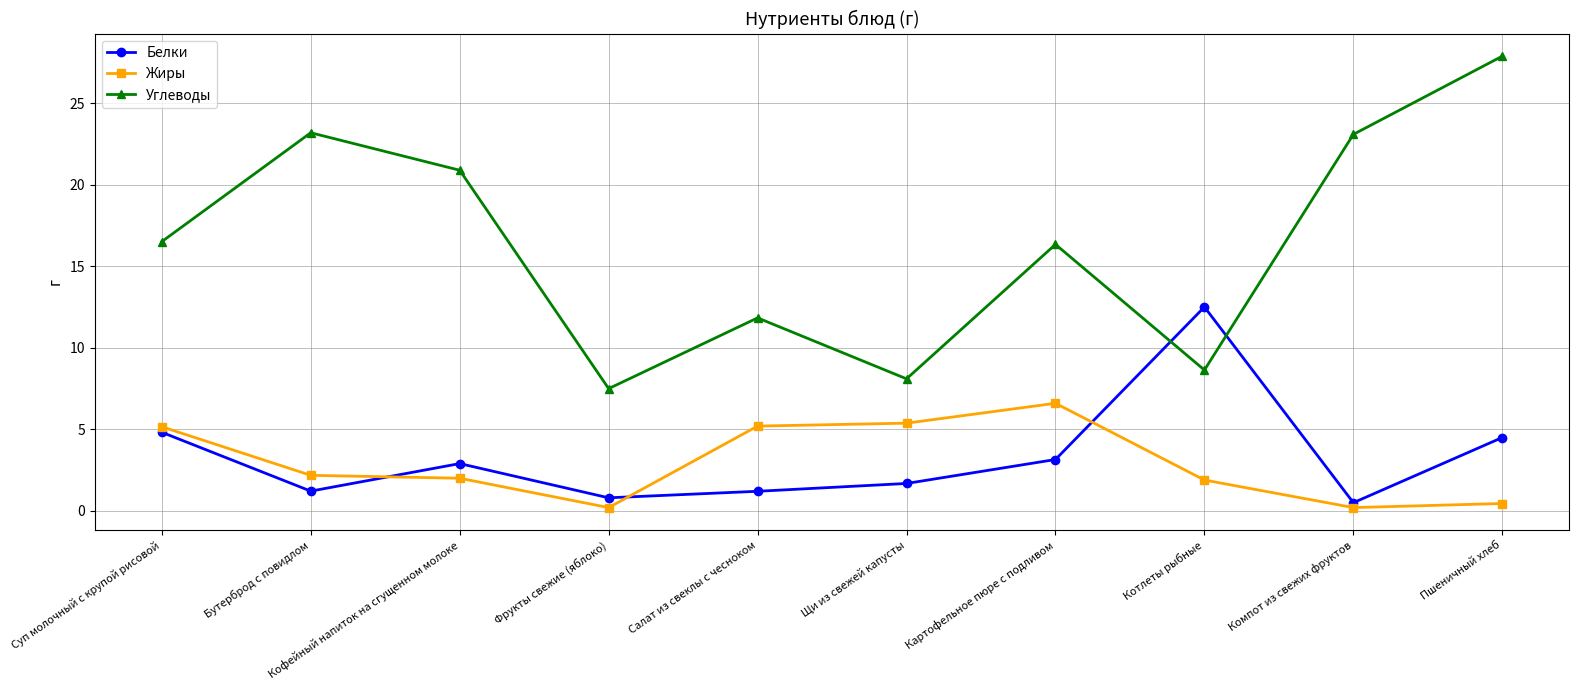

True or false: Белки has more than 1 points higher than both neighbors.

True